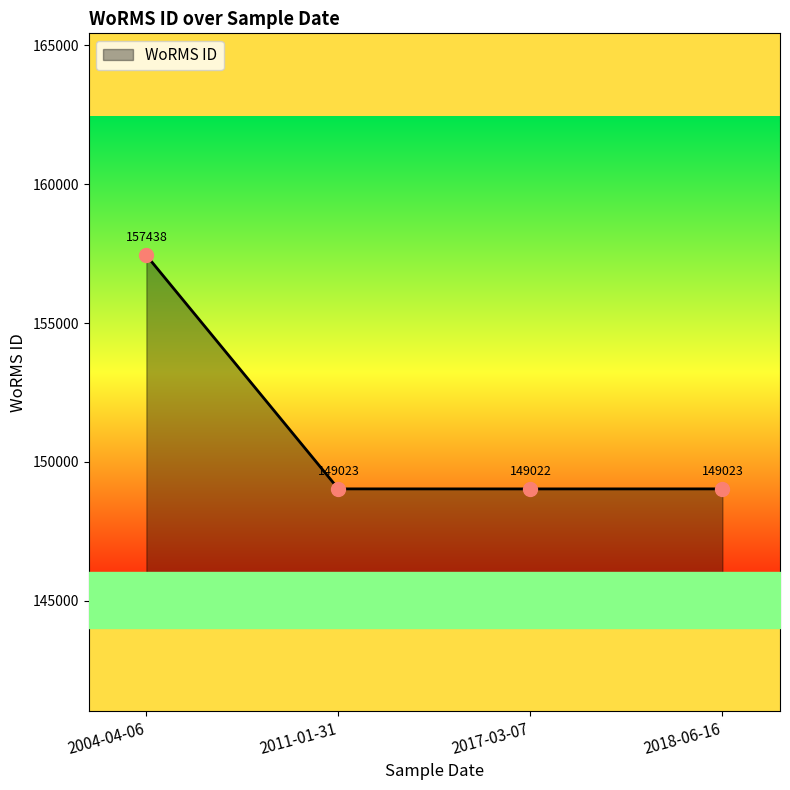

What position from the left is 2017-03-07?

3